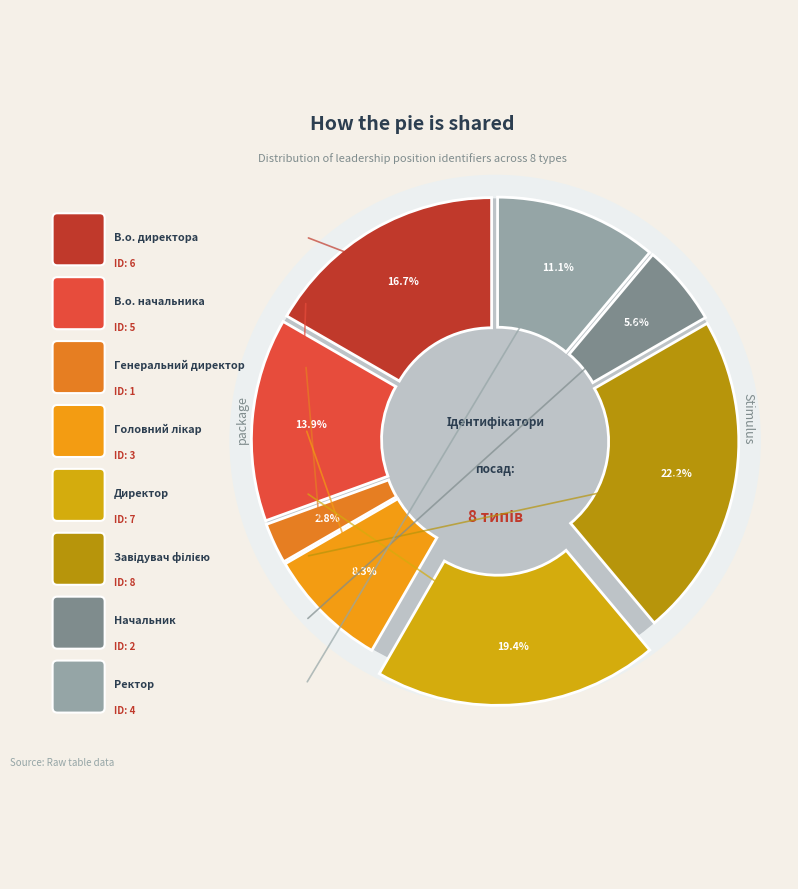

The Ректор slice represents 23% of the pie. True or false?

False